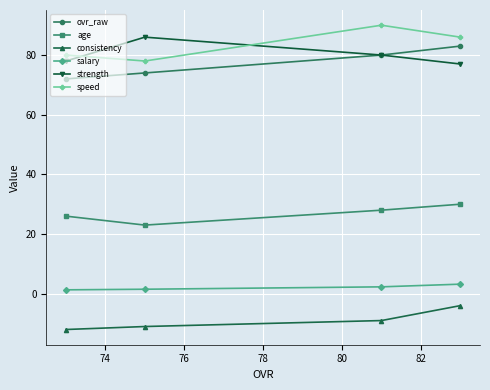

True or false: ovr_raw and salary intersect in this chart.

False